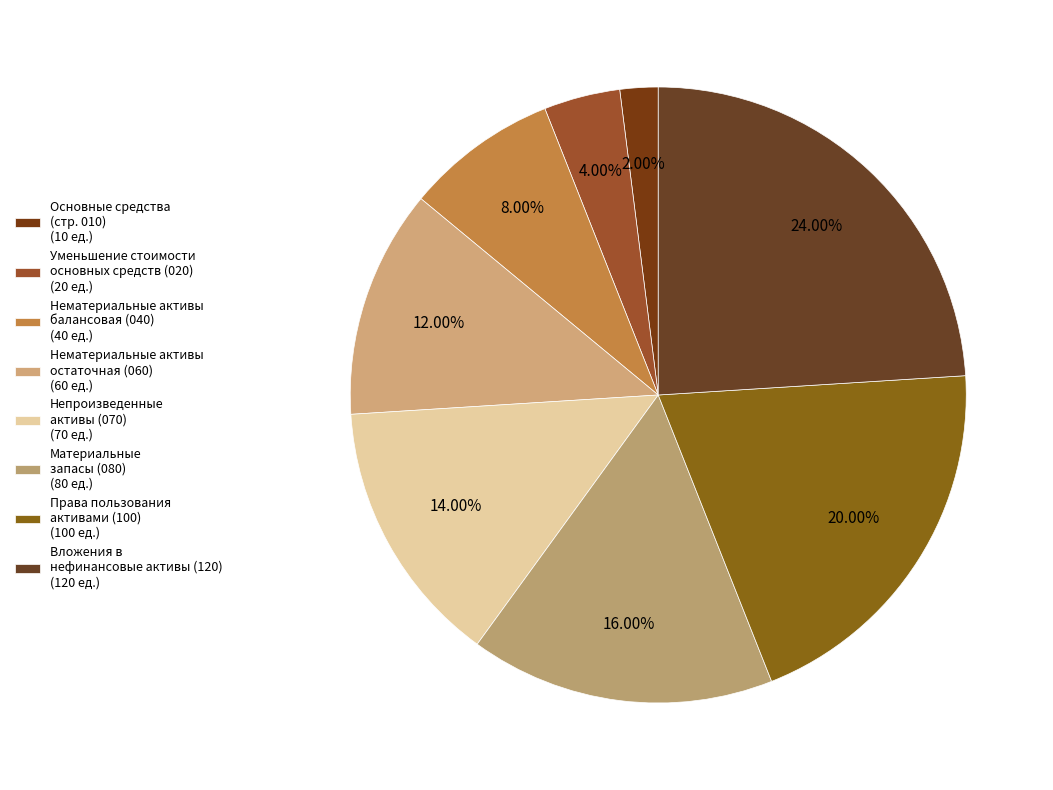

How many slices are in this pie chart?

8